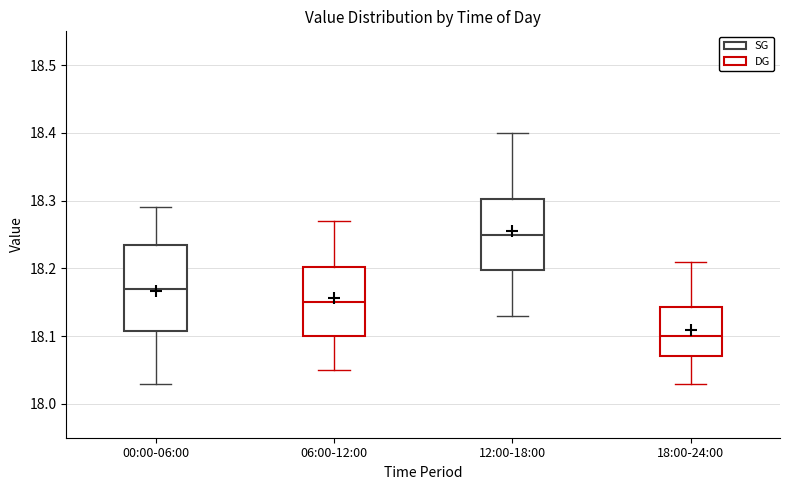

Where is the lower edge of the box for 00:00-06:00 on the y-axis? The values are not printed on the chart, so give them approximately, as read against the axis.

18.11